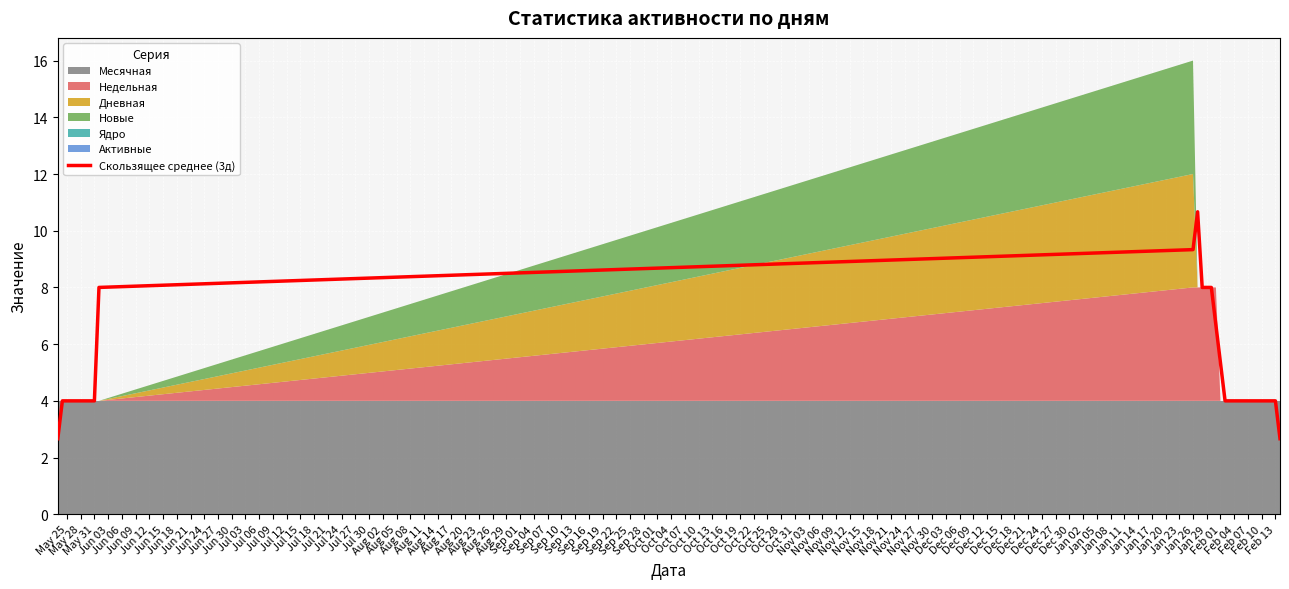

What is the maximum value for Скользящее среднее (3д)?

10.7